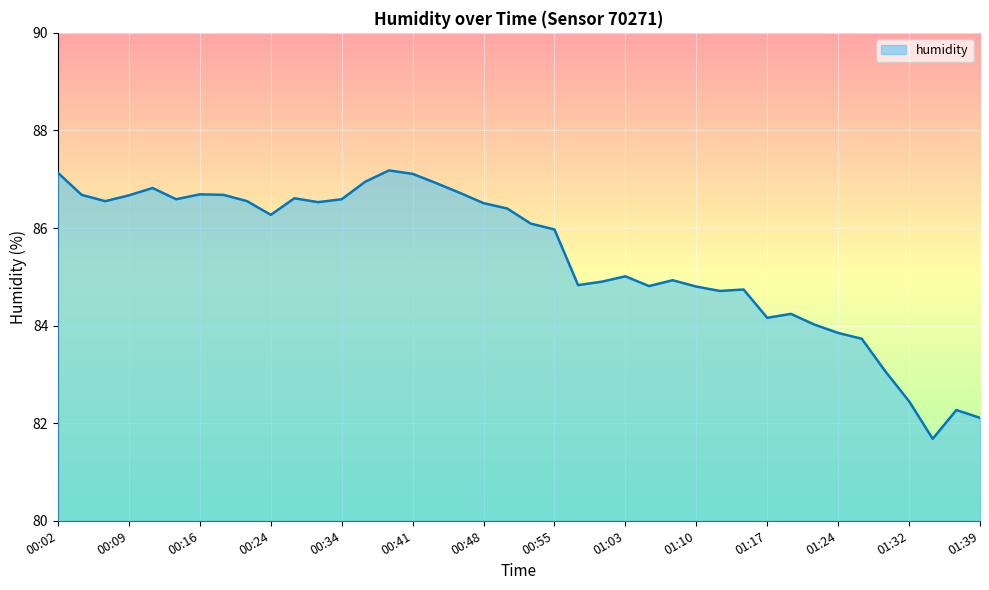

What is the average value?

85.4